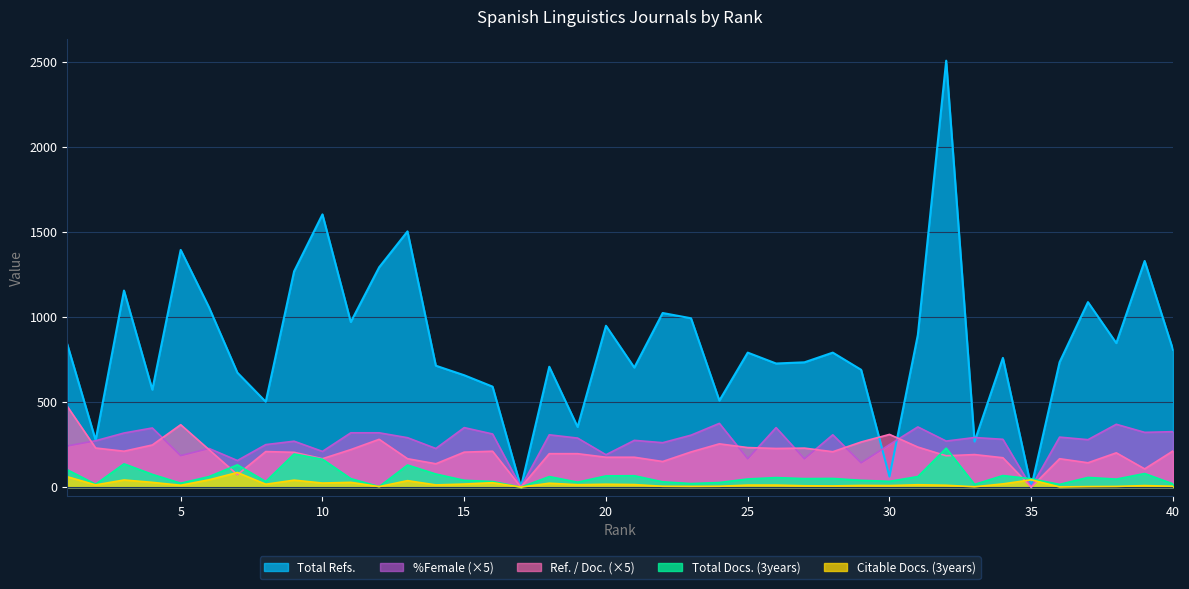

Which category has the lowest value across all series?

17